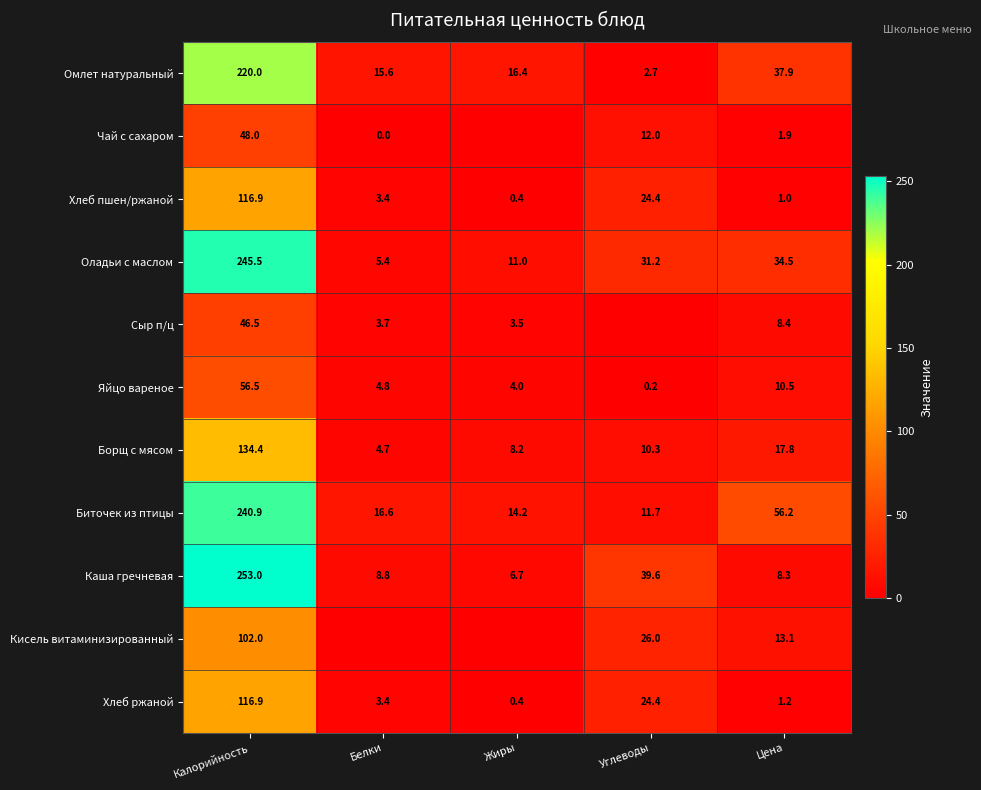

What is the sum of the Каша гречневая values at Жиры and Углеводы?

46.3